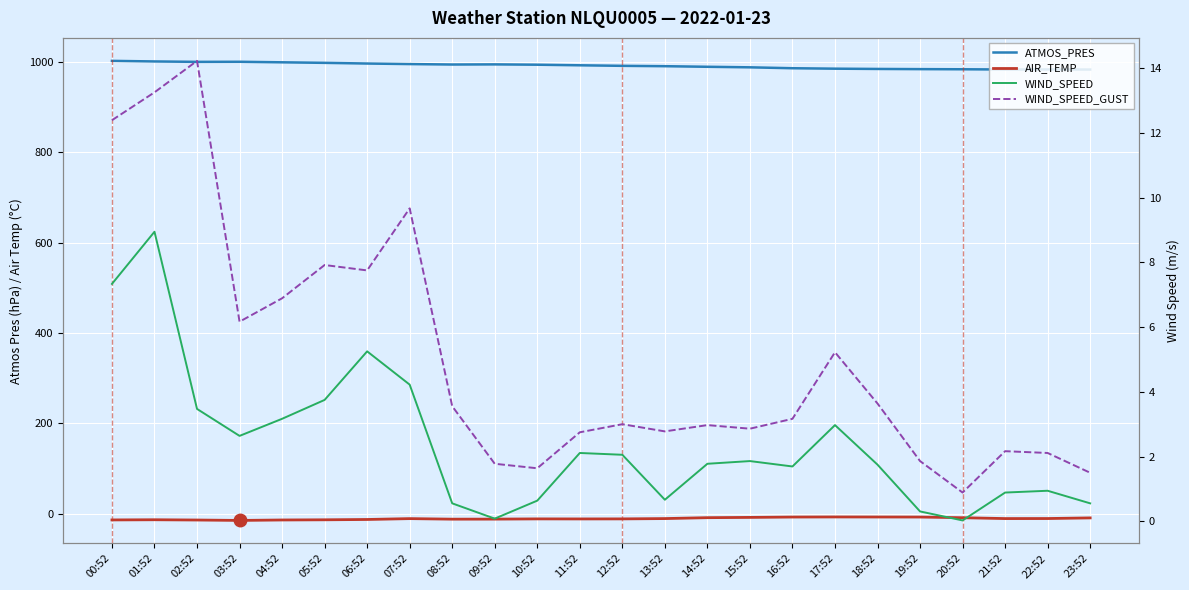

Reading left to right, transcribe all the data shown in this chart.

ATMOS_PRES: 00:52=1002.6	01:52=1001.3	02:52=1000.4	03:52=1000.6	04:52=999.4	05:52=998.2	06:52=996.7	07:52=995.5	08:52=994.5	09:52=994.8	10:52=994.1	11:52=992.8	12:52=991.6	13:52=990.8	14:52=989.5	15:52=988.3	16:52=986.3	17:52=985.3	18:52=984.7	19:52=984.3	20:52=984.0	21:52=983.5	22:52=983.6	23:52=983.4
AIR_TEMP: 00:52=-13.7	01:52=-13.3	02:52=-13.9	03:52=-14.8	04:52=-13.8	05:52=-13.4	06:52=-12.7	07:52=-10.8	08:52=-12.0	09:52=-11.9	10:52=-11.4	11:52=-11.5	12:52=-11.4	13:52=-10.7	14:52=-8.7	15:52=-8.1	16:52=-7.3	17:52=-7.1	18:52=-7.2	19:52=-7.3	20:52=-8.8	21:52=-10.7	22:52=-10.6	23:52=-9.2
WIND_SPEED: 00:52=7.3	01:52=8.9	02:52=3.5	03:52=2.6	04:52=3.2	05:52=3.8	06:52=5.2	07:52=4.2	08:52=0.6	09:52=0.1	10:52=0.6	11:52=2.1	12:52=2.1	13:52=0.7	14:52=1.8	15:52=1.9	16:52=1.7	17:52=3.0	18:52=1.8	19:52=0.3	20:52=0.0	21:52=0.9	22:52=0.9	23:52=0.6
WIND_SPEED_GUST: 00:52=12.4	01:52=13.2	02:52=14.2	03:52=6.2	04:52=6.9	05:52=7.9	06:52=7.7	07:52=9.7	08:52=3.6	09:52=1.8	10:52=1.6	11:52=2.8	12:52=3.0	13:52=2.8	14:52=3.0	15:52=2.9	16:52=3.2	17:52=5.2	18:52=3.6	19:52=1.9	20:52=0.9	21:52=2.2	22:52=2.1	23:52=1.5